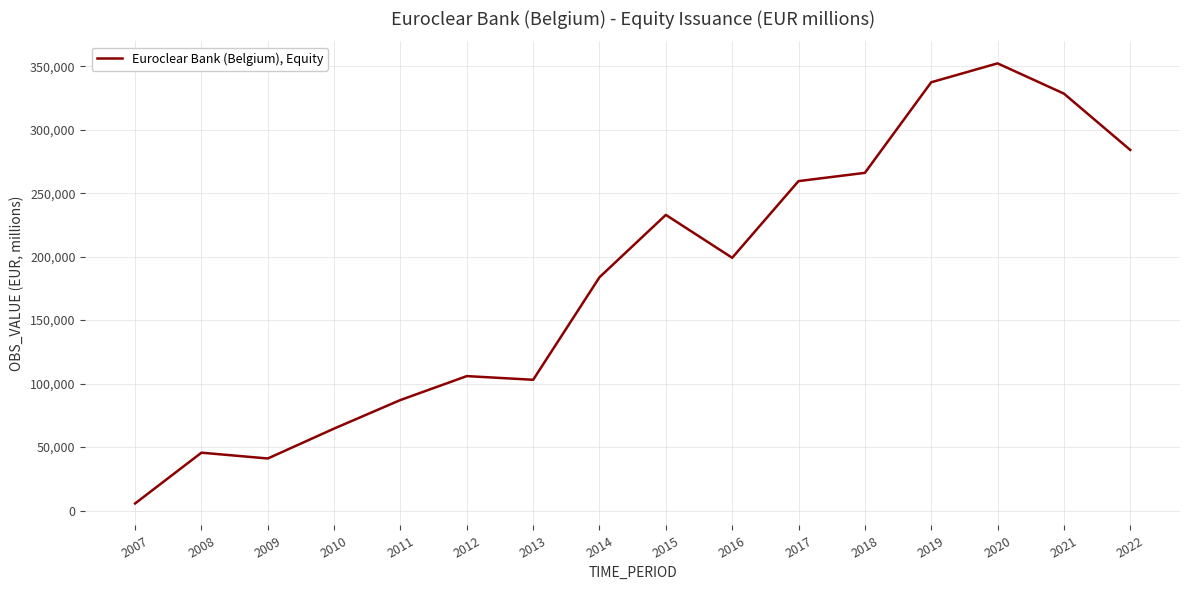

What is the change in value from 2013 to 2020?

+249251